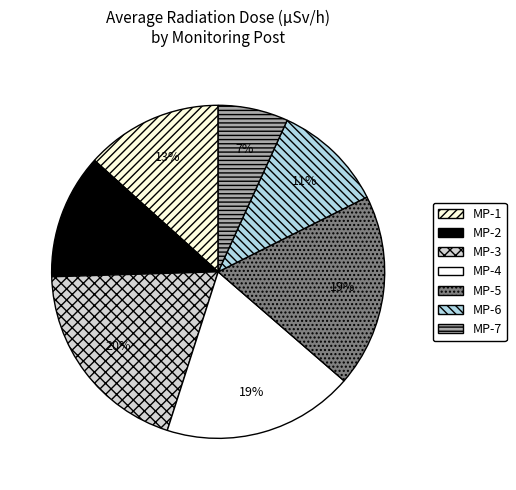

Rank the categories by value from highest to lowest.

MP-3, MP-5, MP-4, MP-1, MP-2, MP-6, MP-7